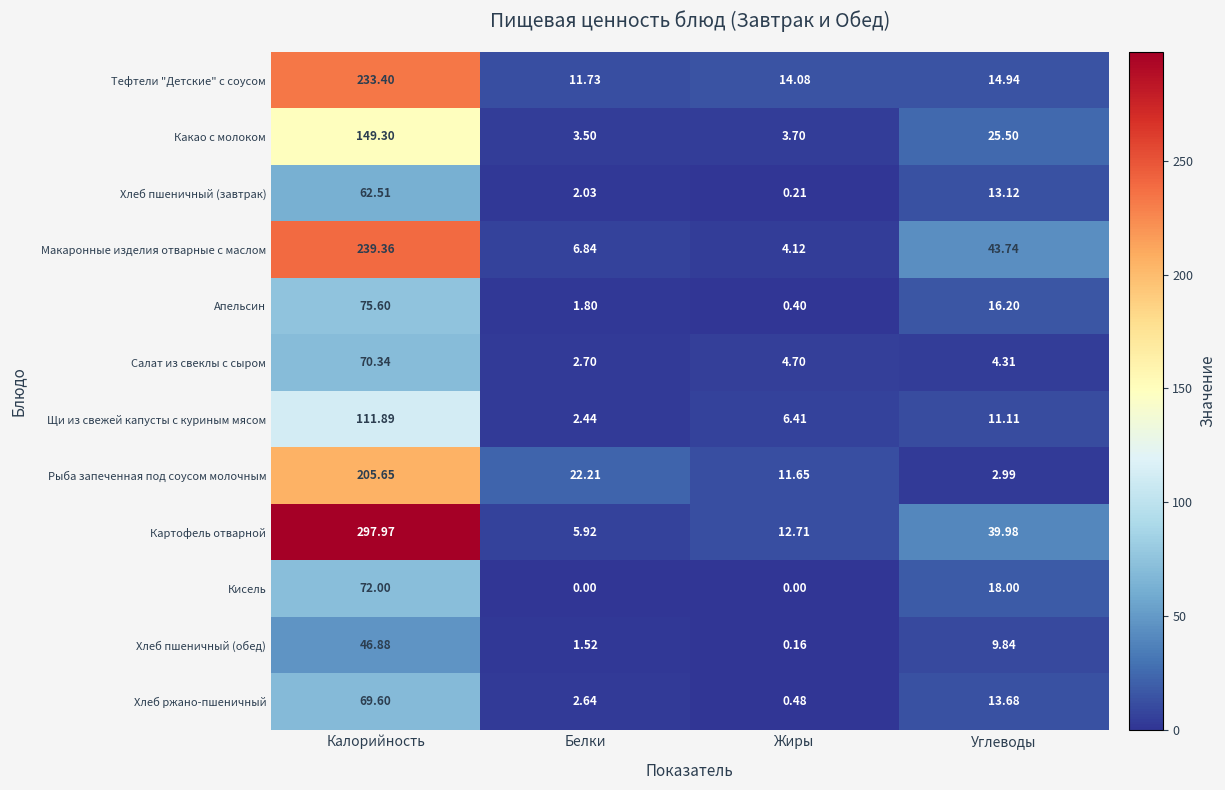

Between Белки and Жиры, which series saw the biggest shift?

Рыба запеченная под соусом молочным